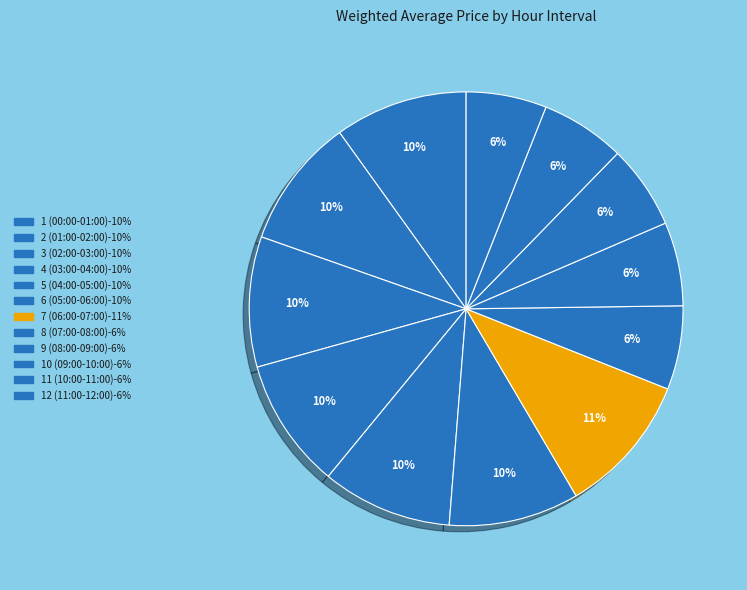

Does any single category account for the majority?

No